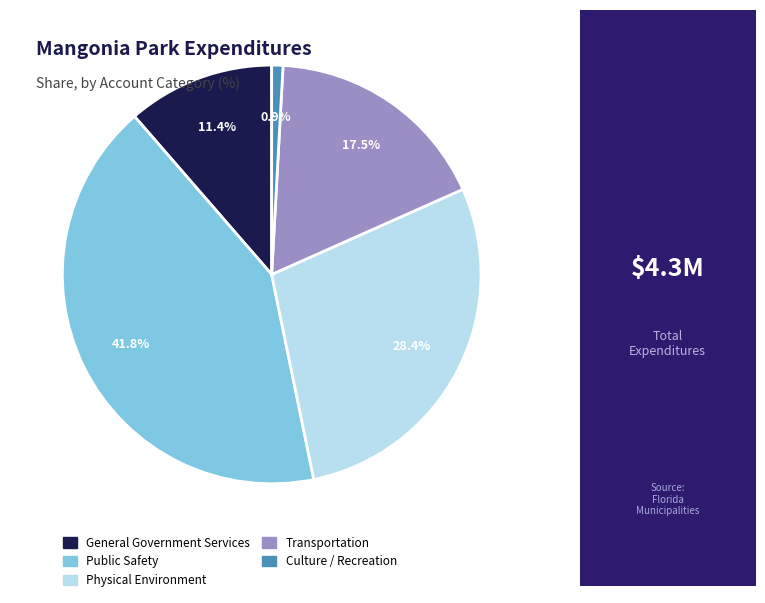

The Physical Environment slice represents 43% of the pie. True or false?

False